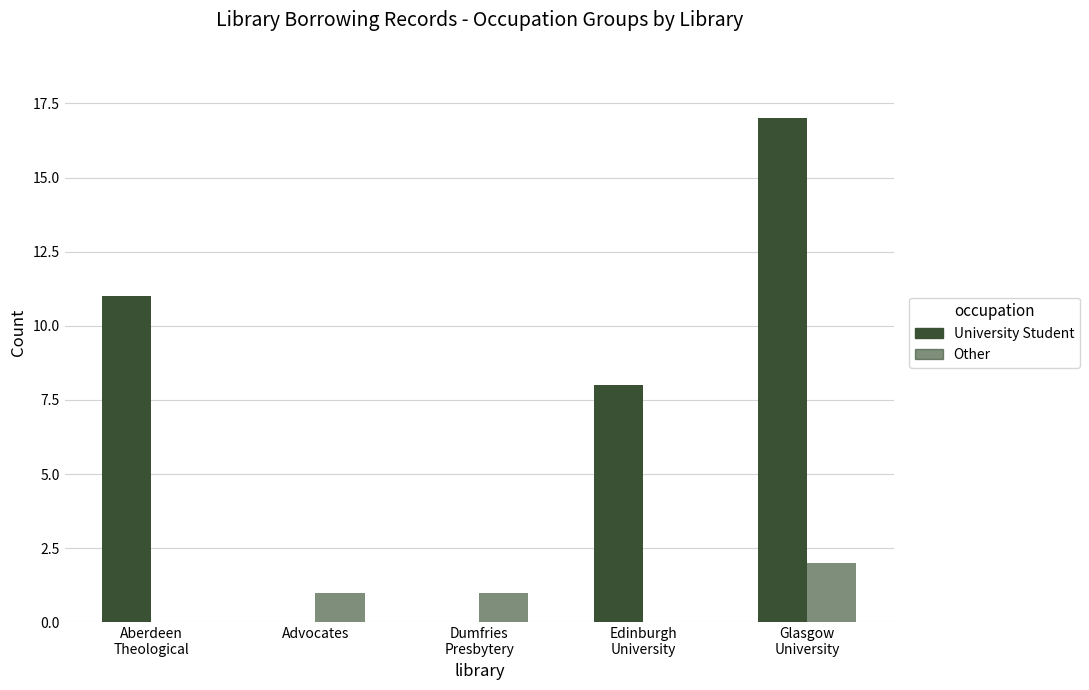

What is the difference between the maximum and minimum values in the Other series?

2